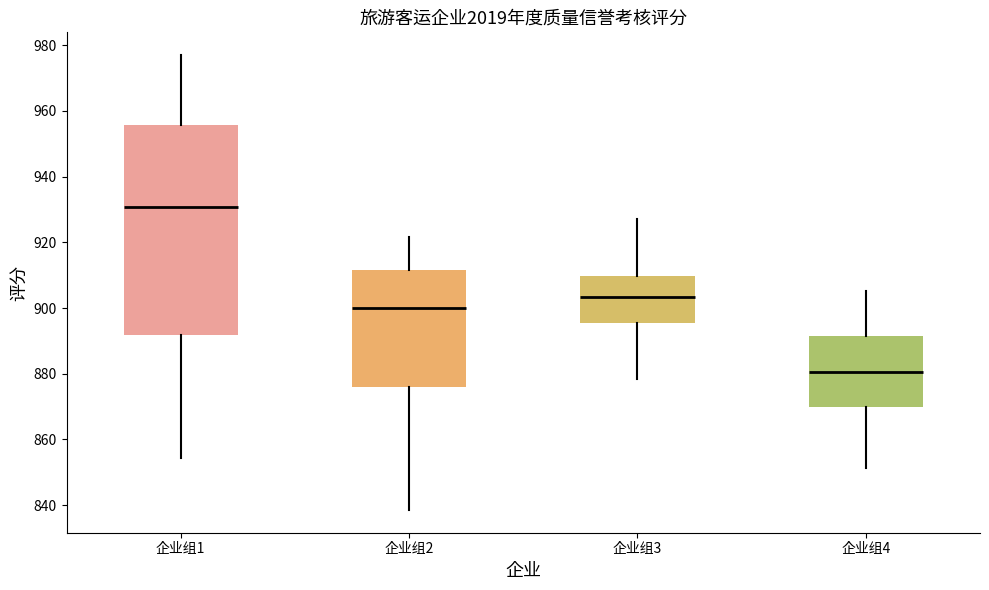

Which box is the tallest, from its lower edge to its upper edge?

企业组1